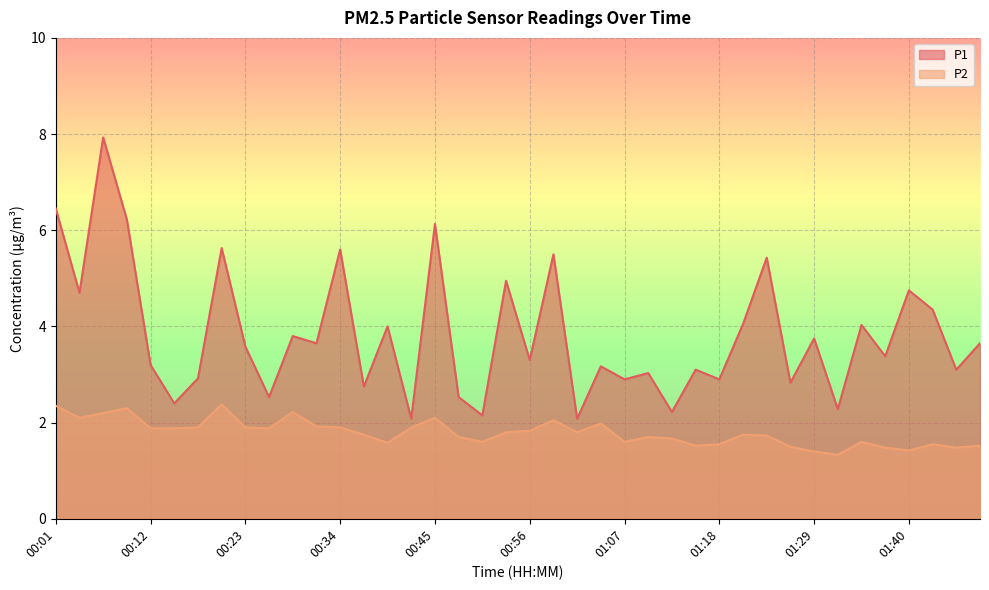

True or false: P1 has more than 0 interior local peaks.

True